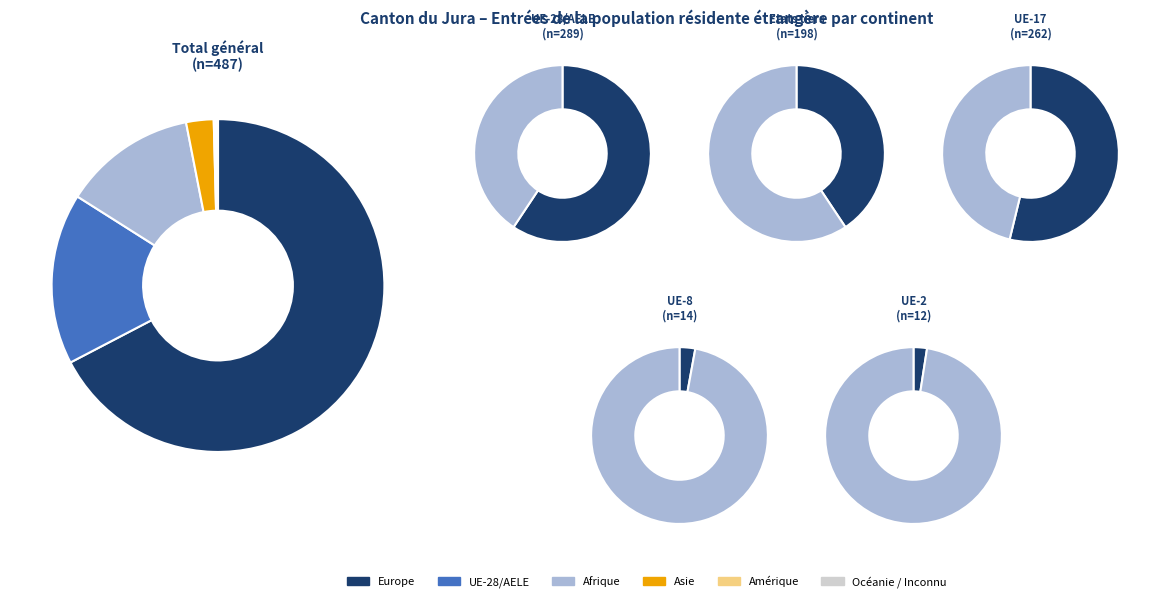

True or false: Europe accounts for 75% of the total.

False